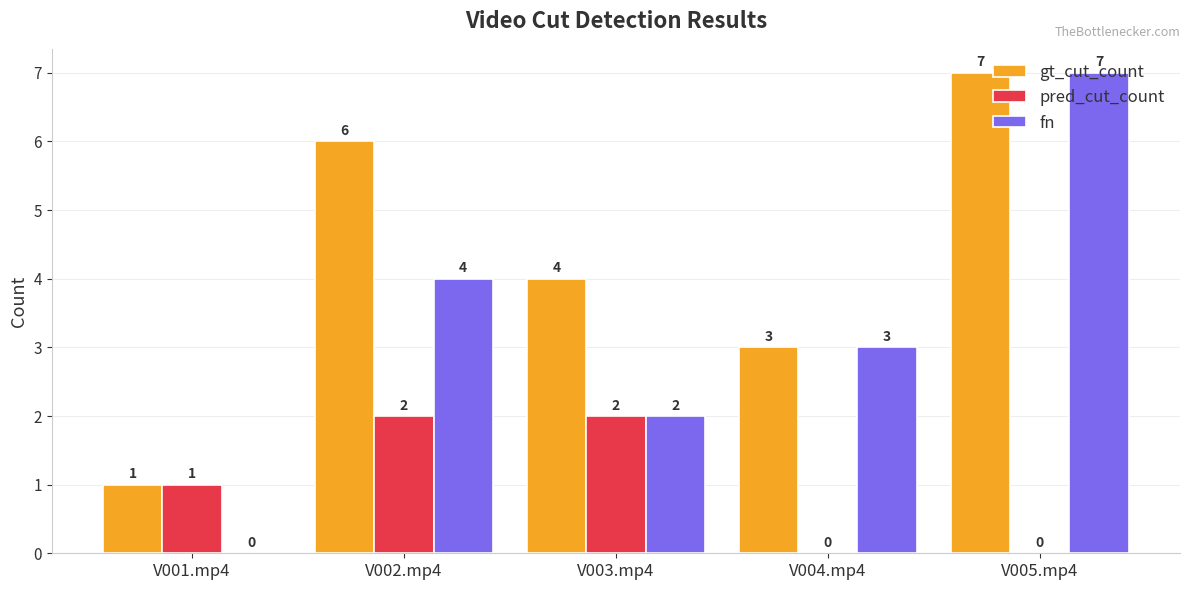

How many values in fn are above zero?

4